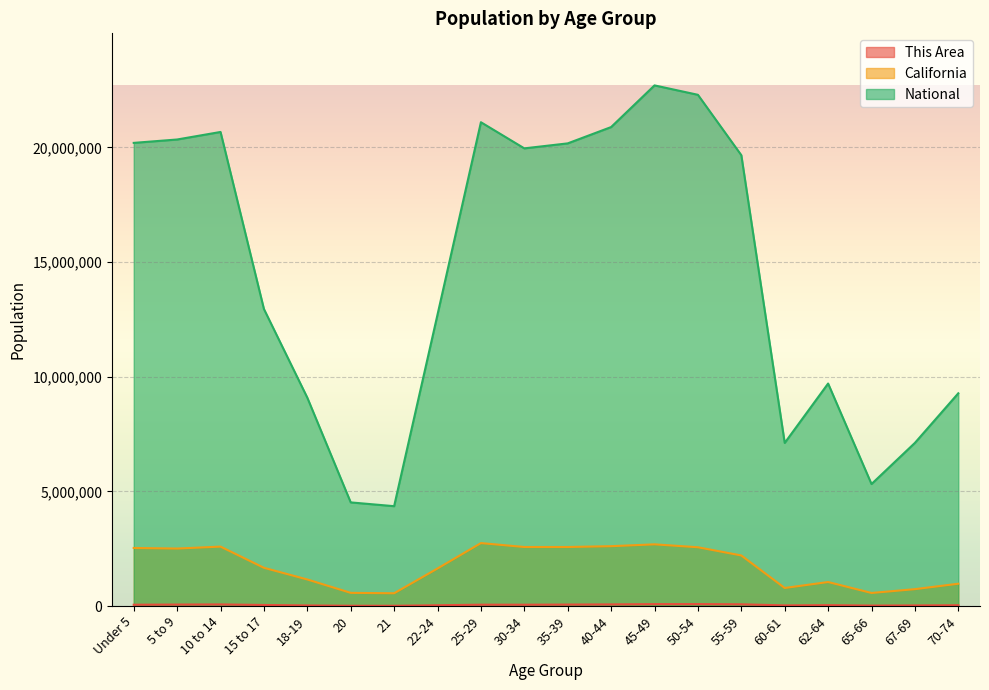

What is the spread (max minus min) of values at 55-59?

19590637